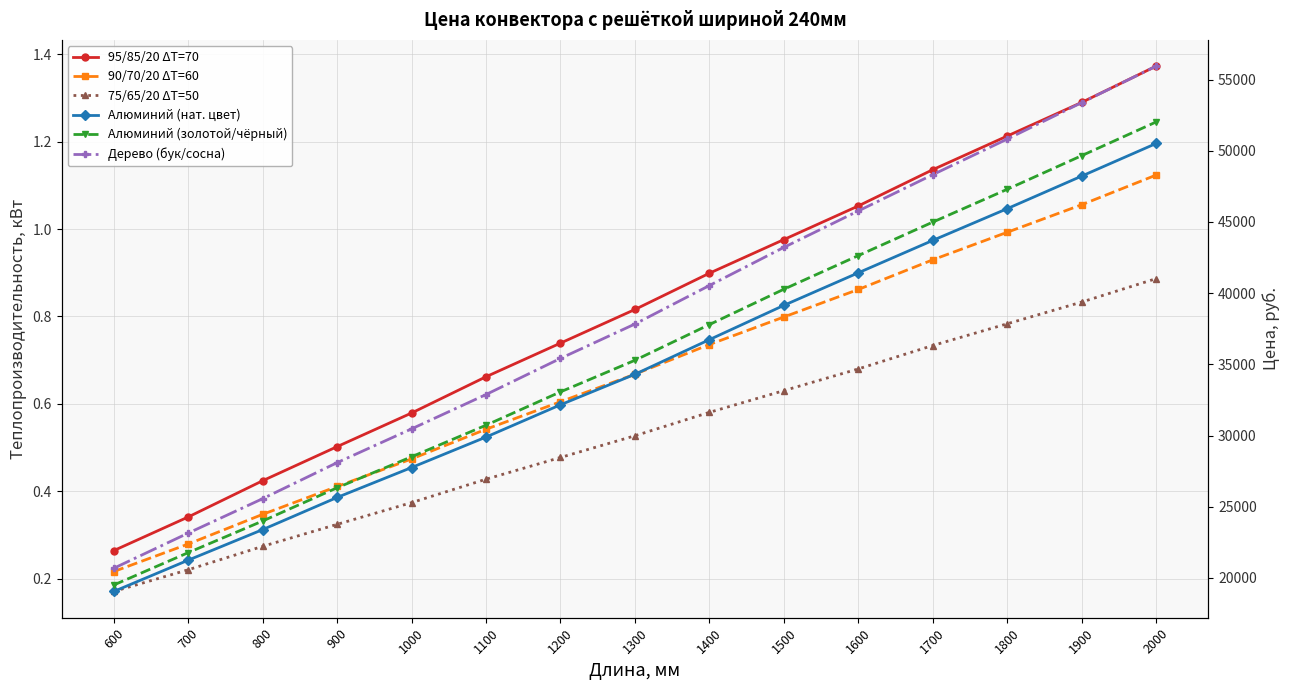

What is the average value of the 90/70/20 ΔT=60 series?

0.7